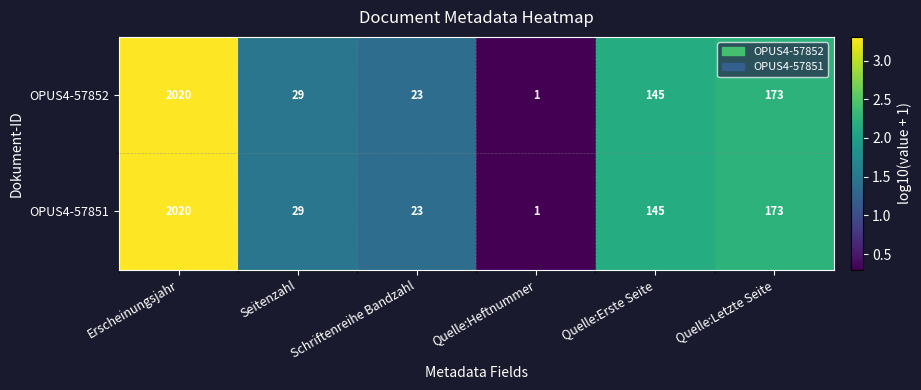

What is the difference between the second highest and minimum values in the OPUS4-57852 series?

172